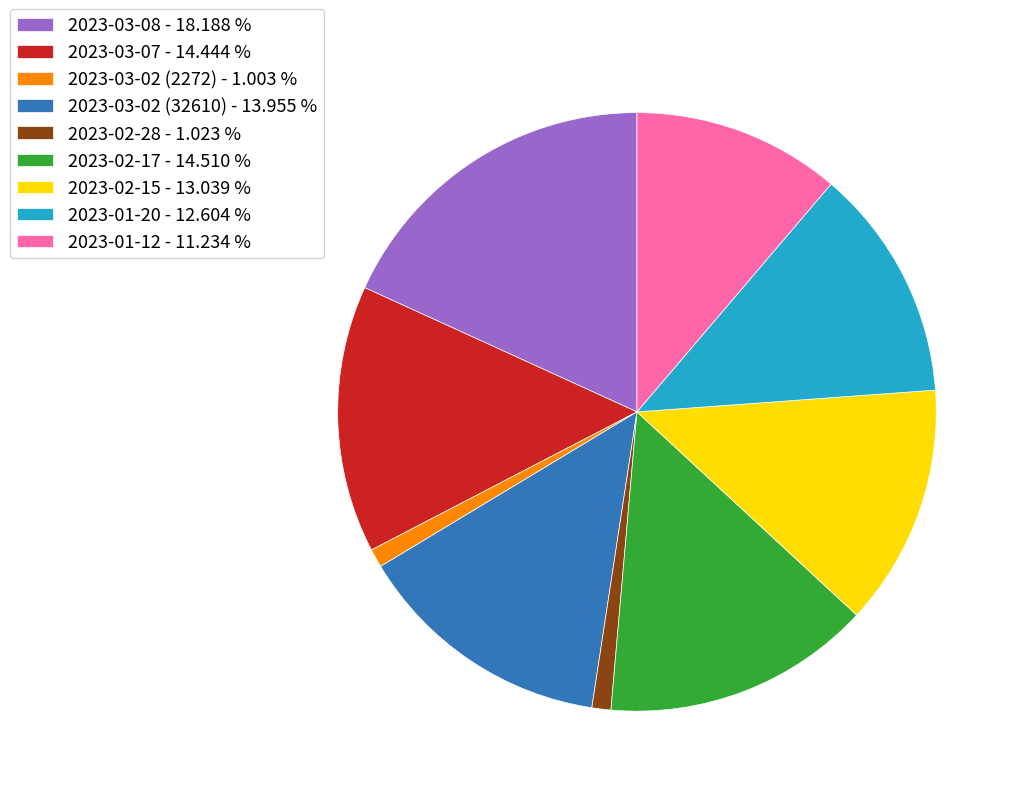

Count the number of slices in the pie.

9